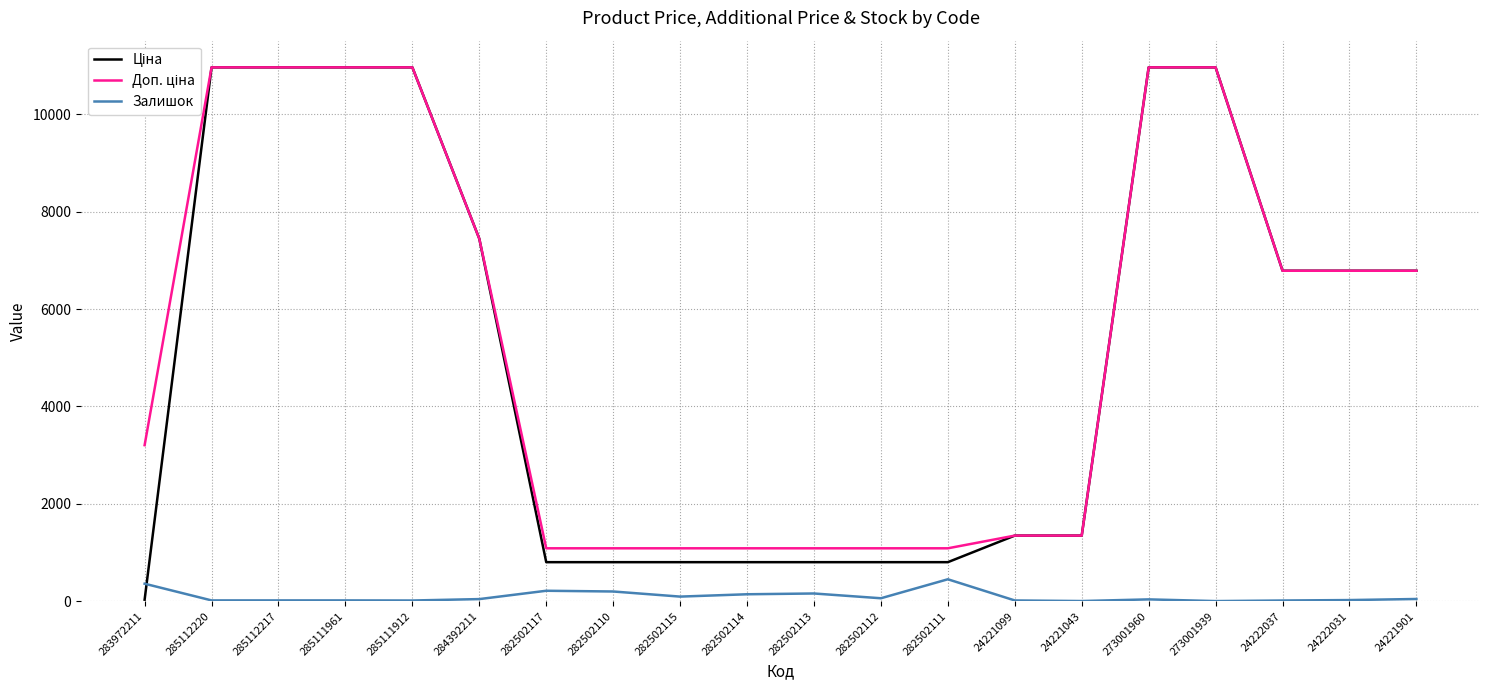

What is the greatest value displayed?

10964.4